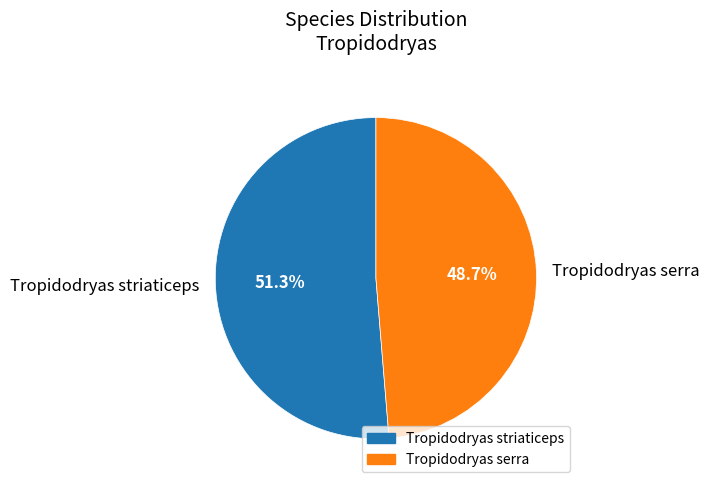

What percentage is NOT represented by Tropidodryas serra?

51.3%